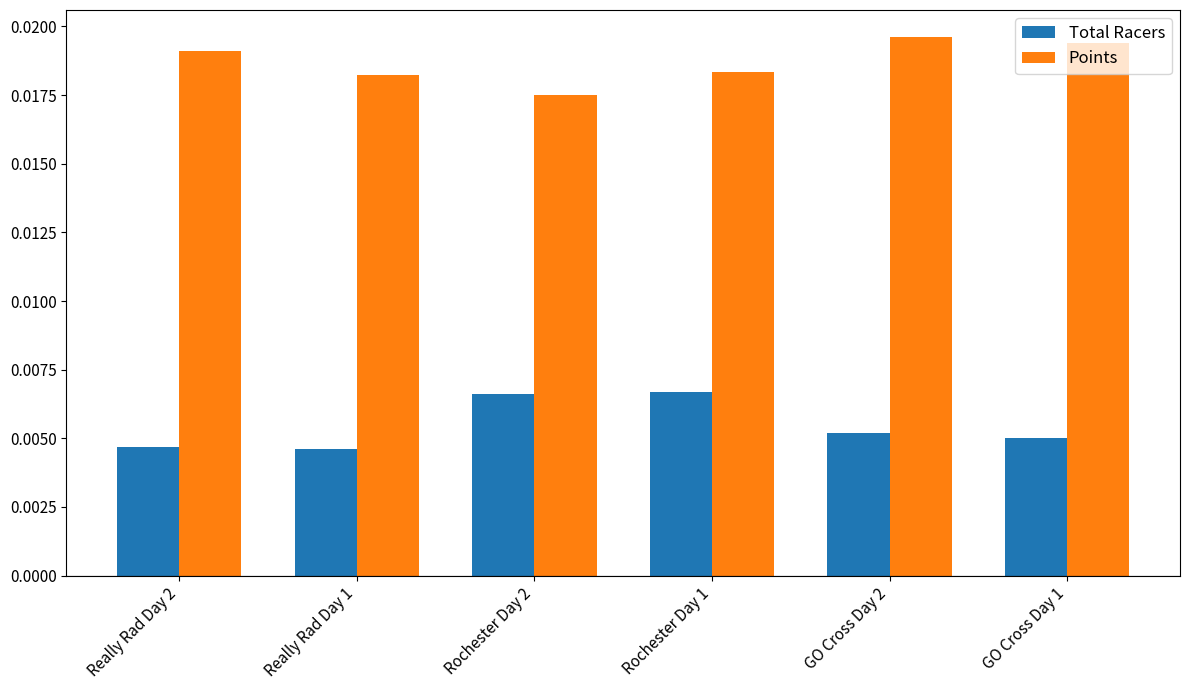

Which series has the largest total across all categories?

Points